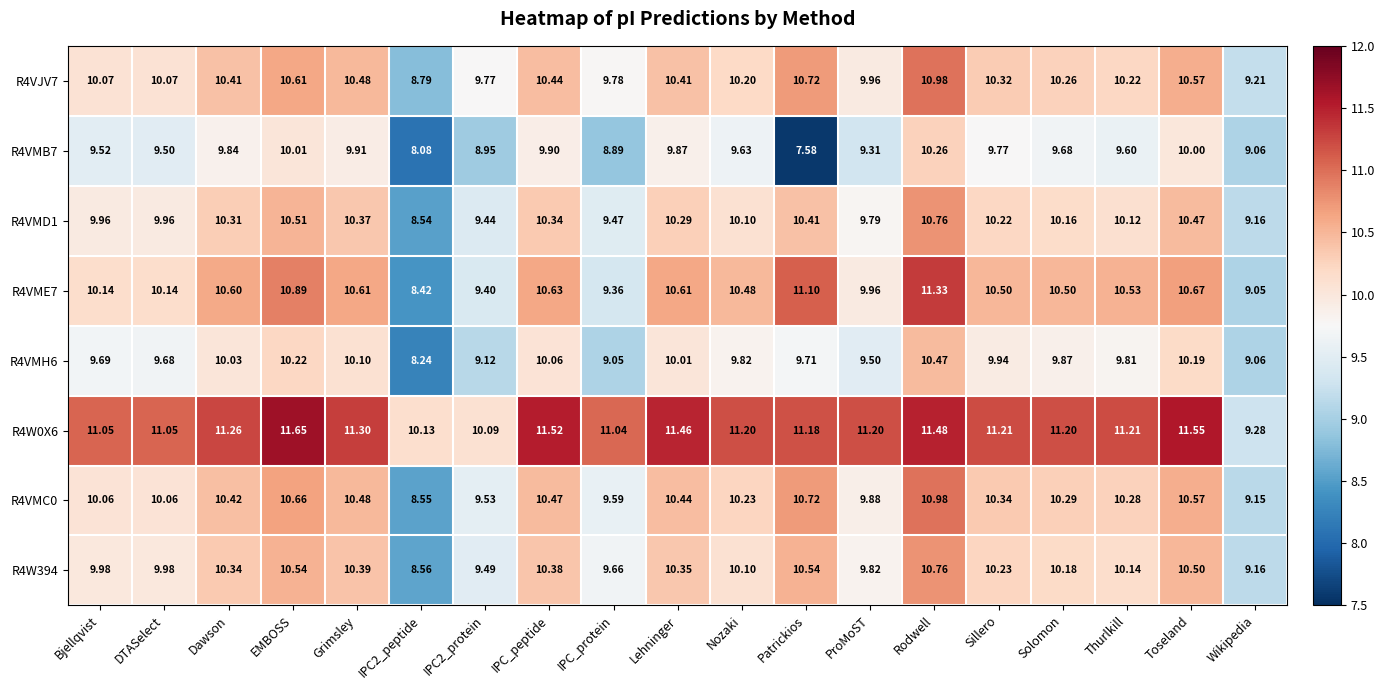

How many data points does each series have?

19